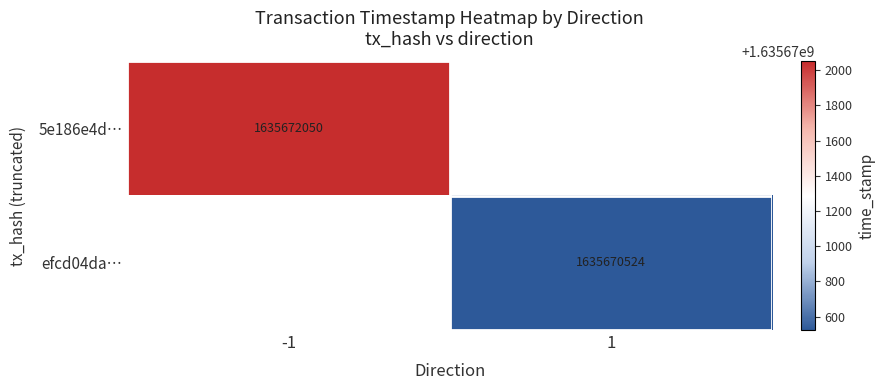

What is the total value across all series at -1?

1635672050